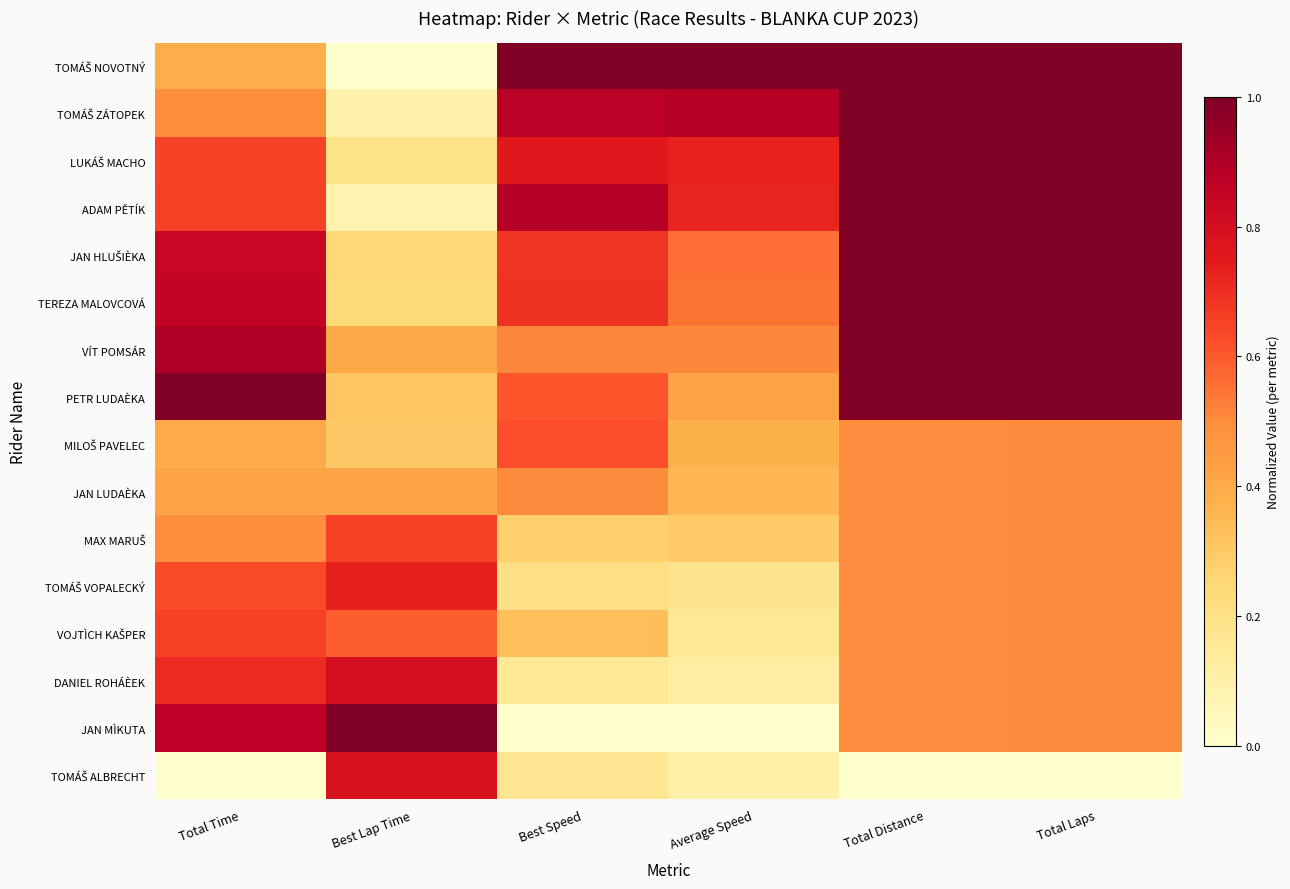

What is the greatest value displayed?

1.0